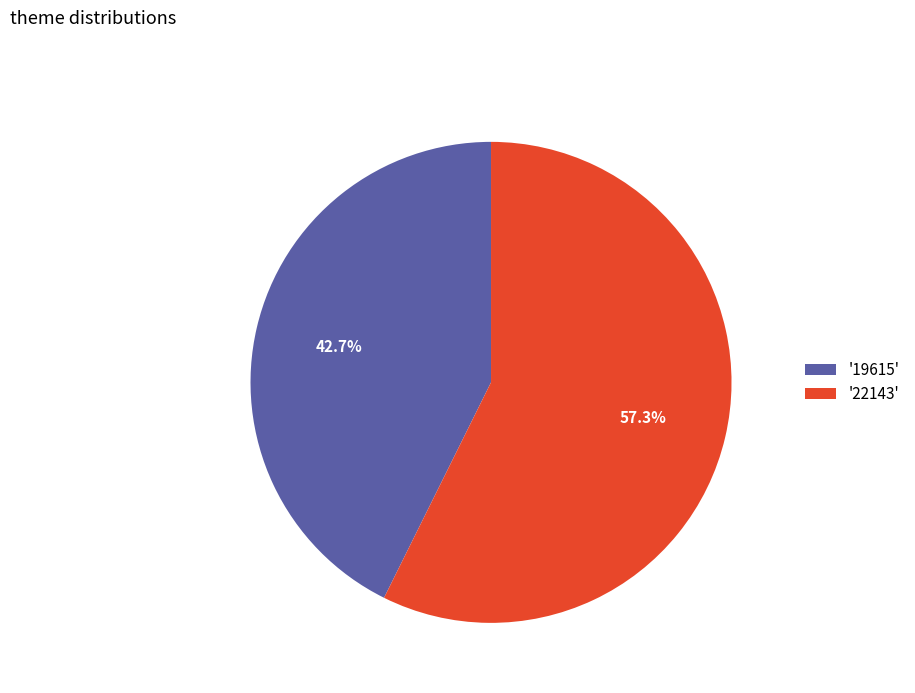

Does any single category account for the majority?

Yes